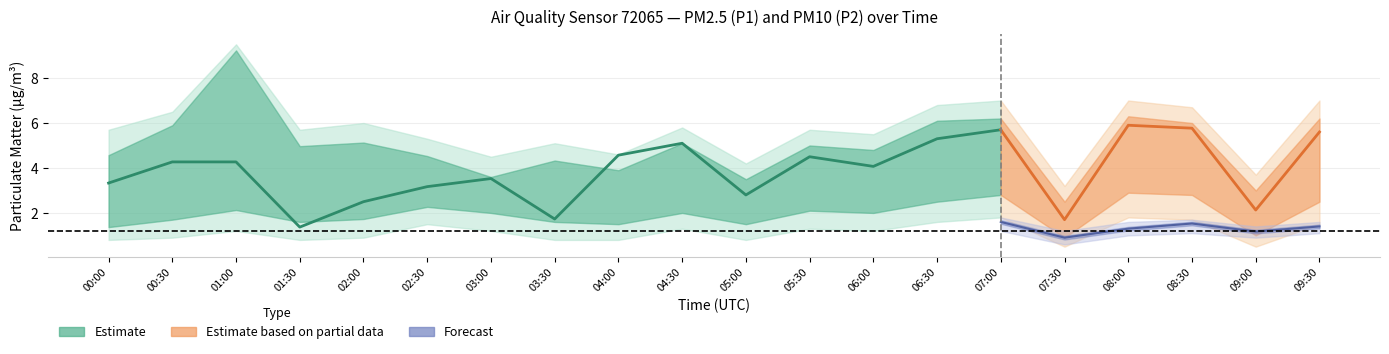

True or false: P1 and P2 intersect in this chart.

False